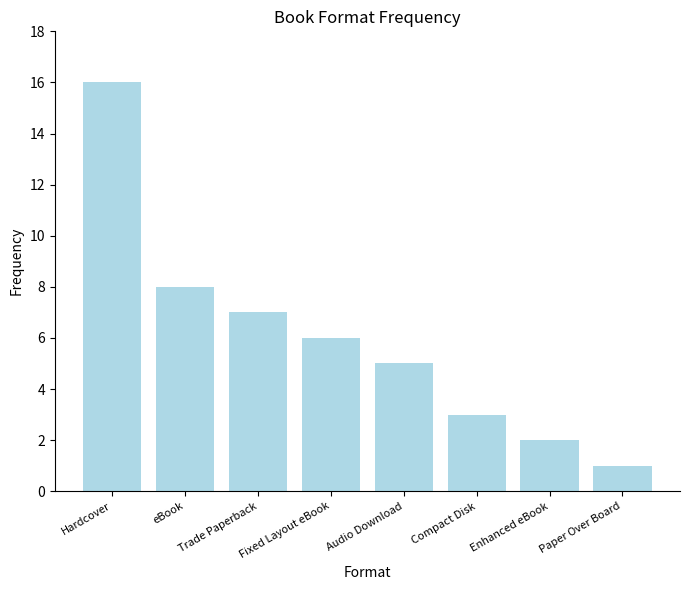

List the labels in order of value, largest first.

Hardcover, eBook, Trade Paperback, Fixed Layout eBook, Audio Download, Compact Disk, Enhanced eBook, Paper Over Board